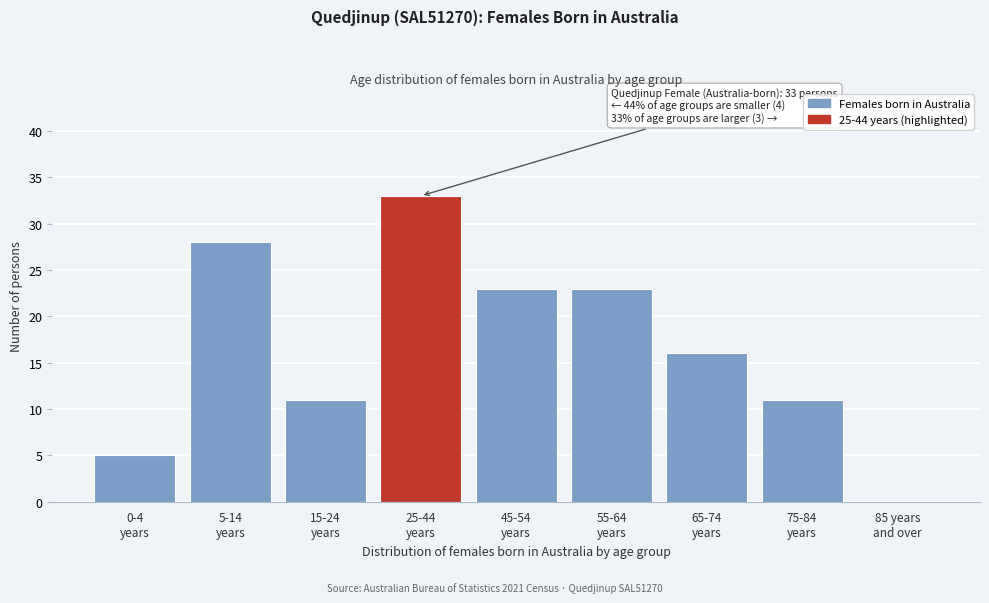

What is the sum of all values?

150